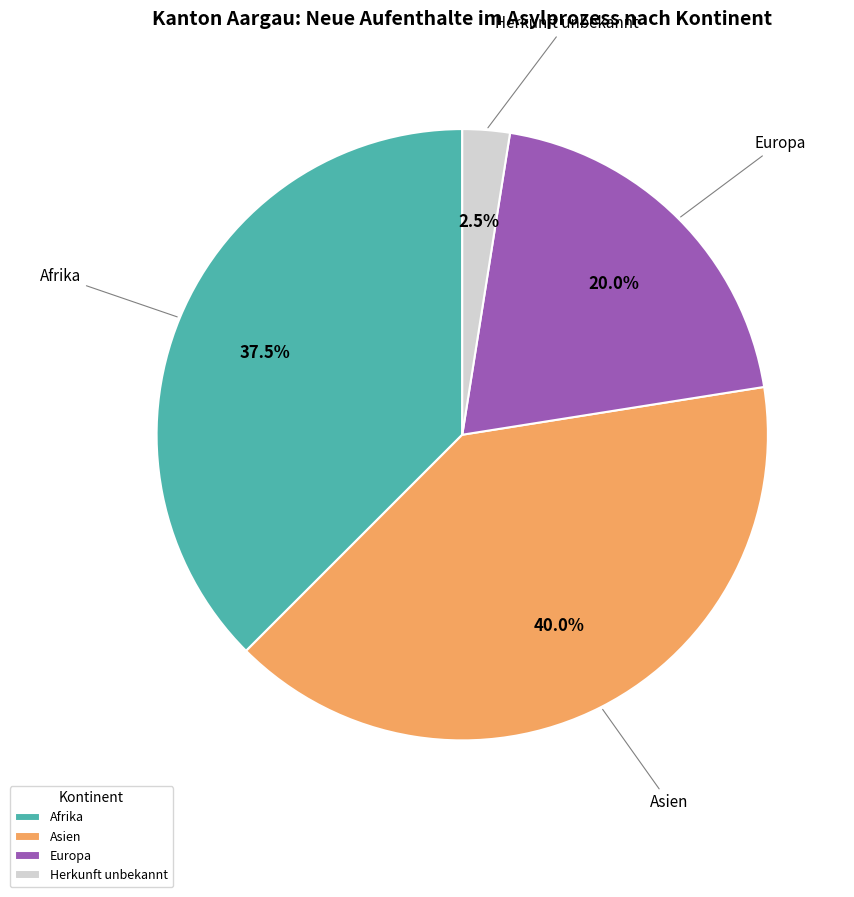

Count the number of slices in the pie.

4